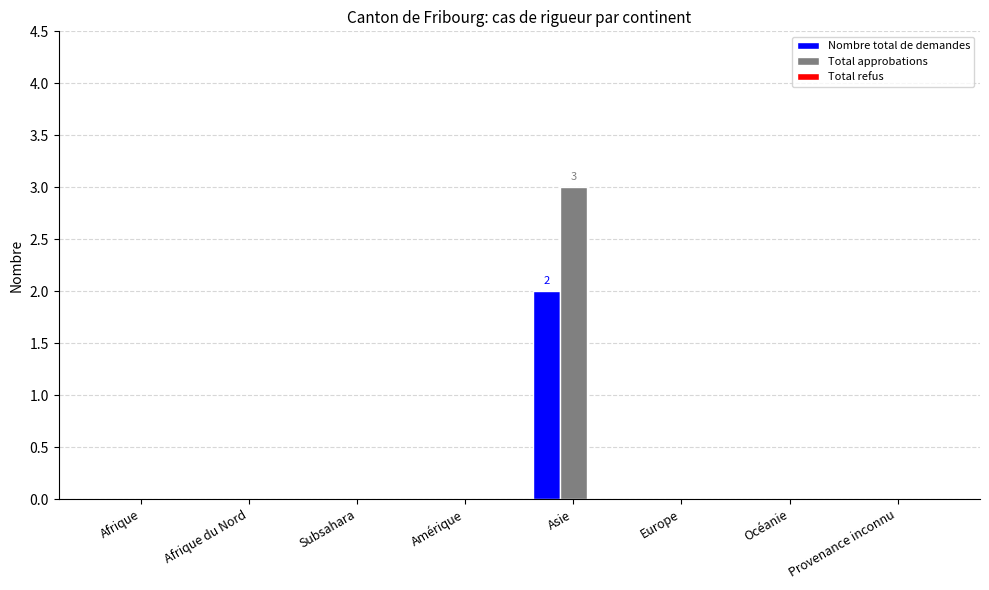

Between Afrique du Nord and Asie, which series saw the biggest shift?

Total approbations